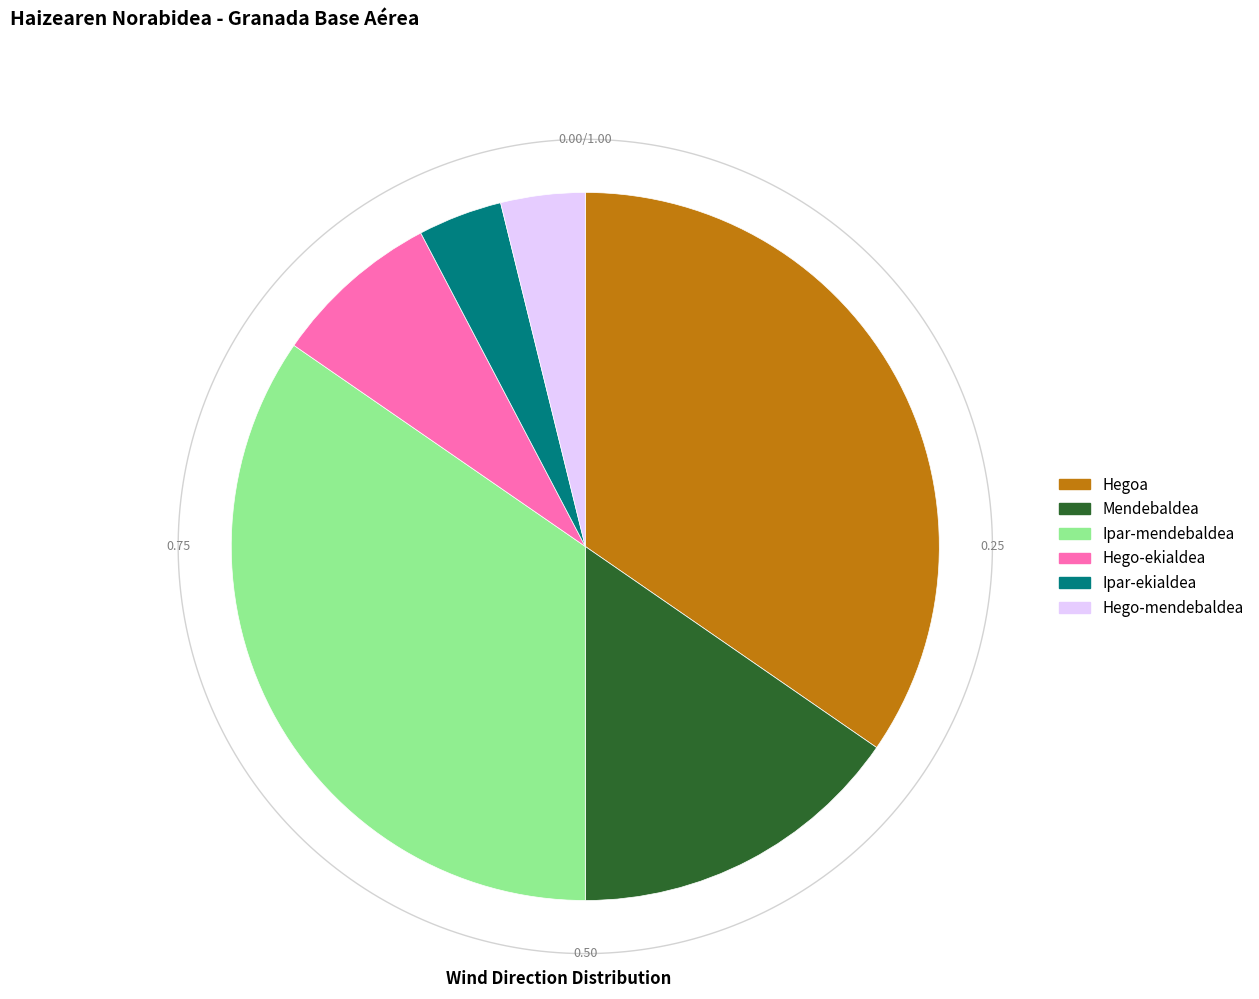

To the nearest percent, what is the combined percentage of Hegoa and Ipar-ekialdea?

38%